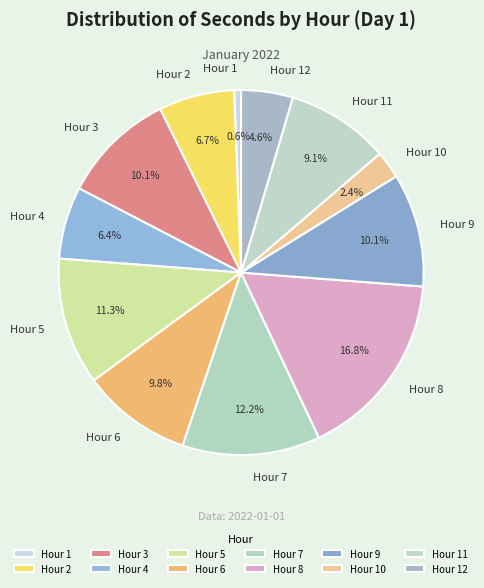

Does any single category account for the majority?

No